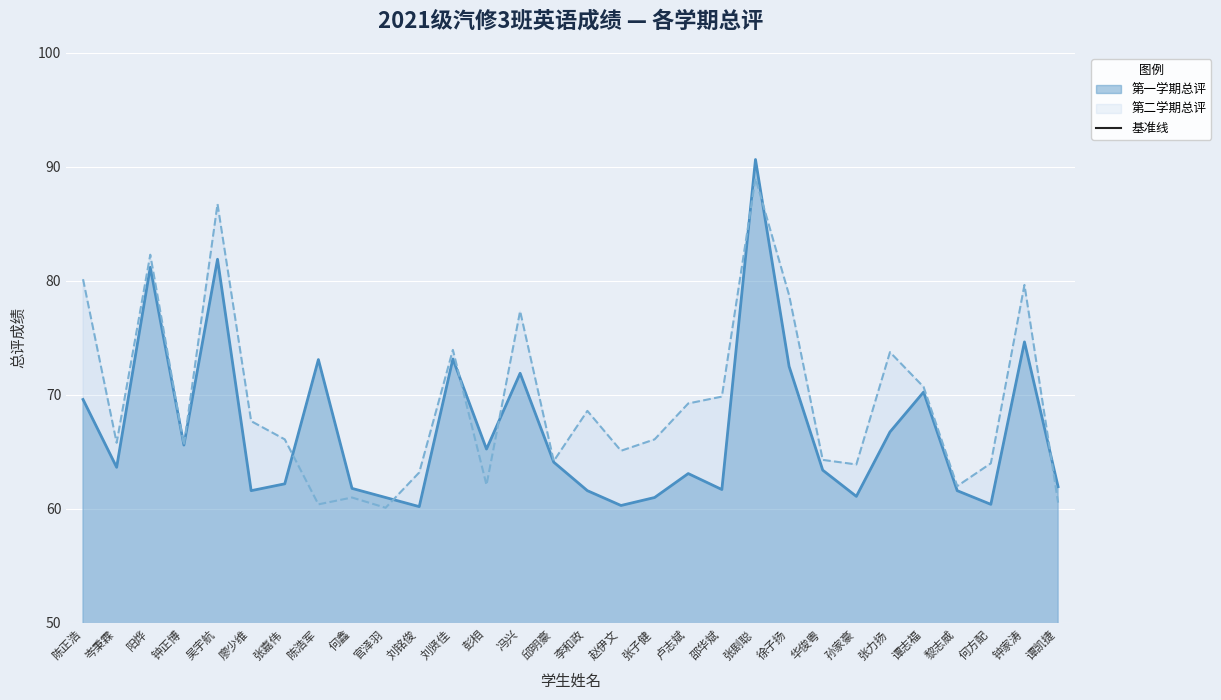

What is the total value across all series at 彭相?

127.3